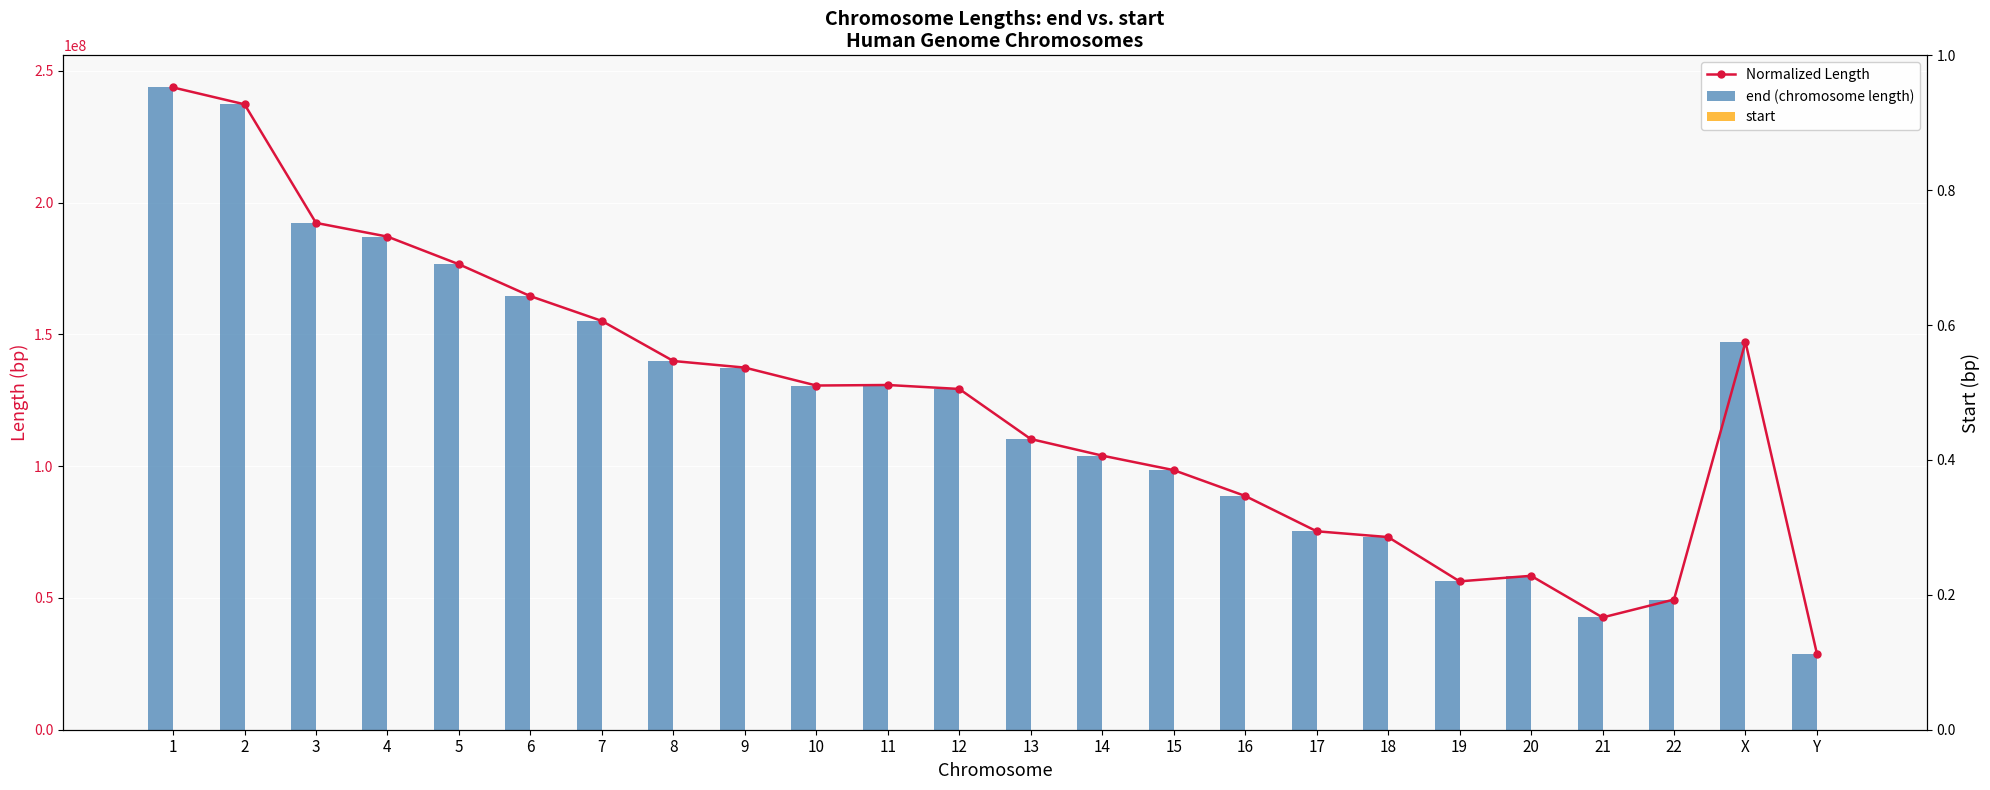

How many distinct data groups are displayed?

3